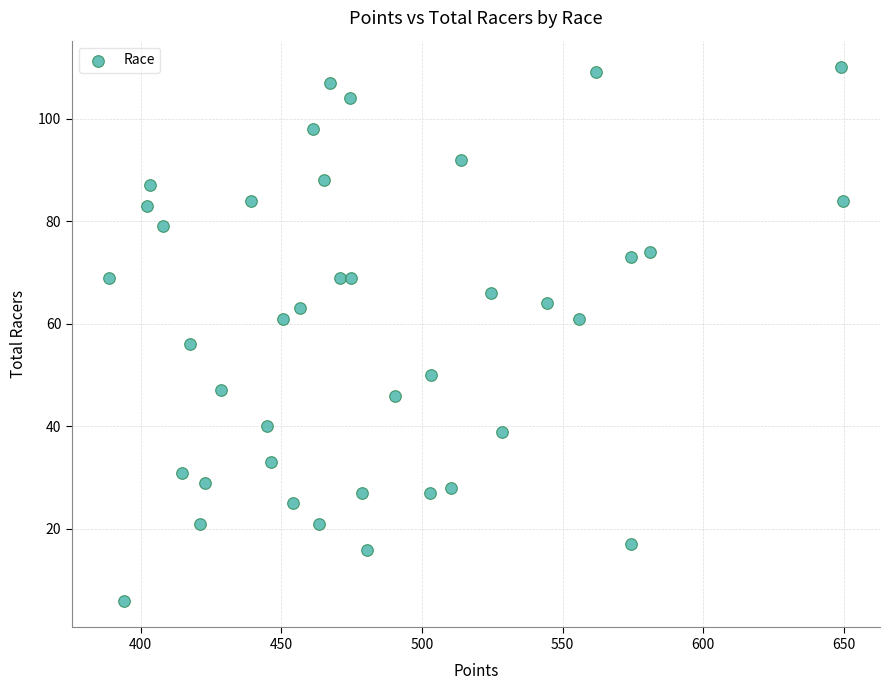

What is the range of Y values (max minus min)?

104